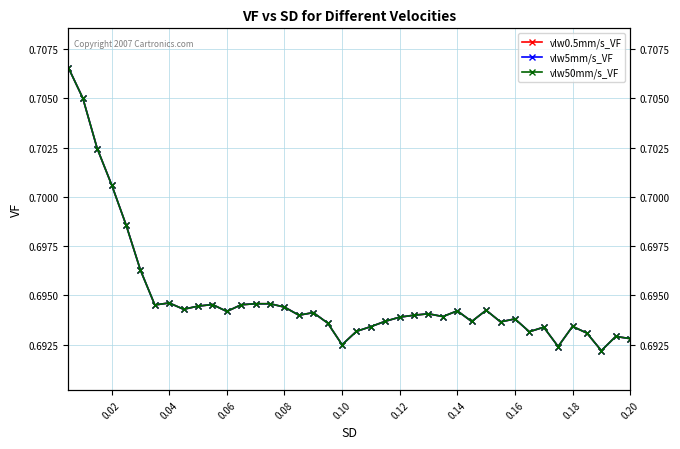

How many lines are shown in the chart?

3